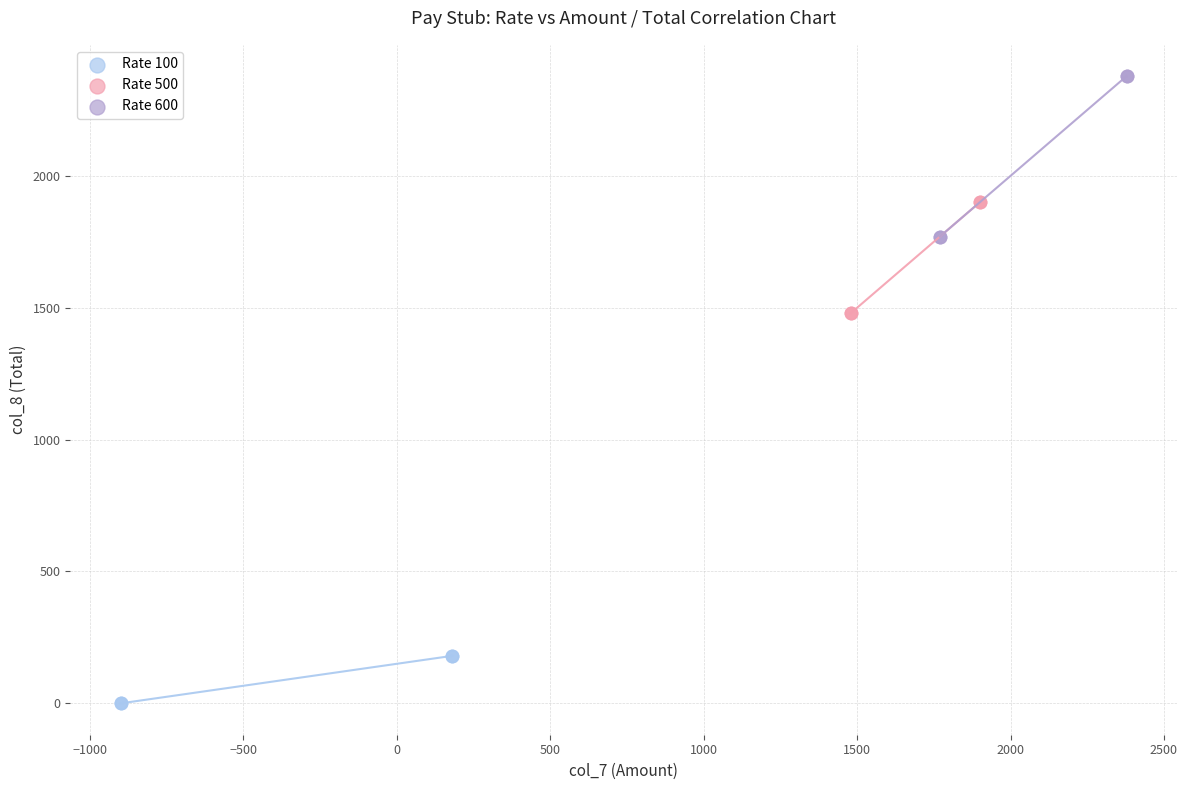

What are all the series names shown in the legend?

Rate 100, Rate 500, Rate 600